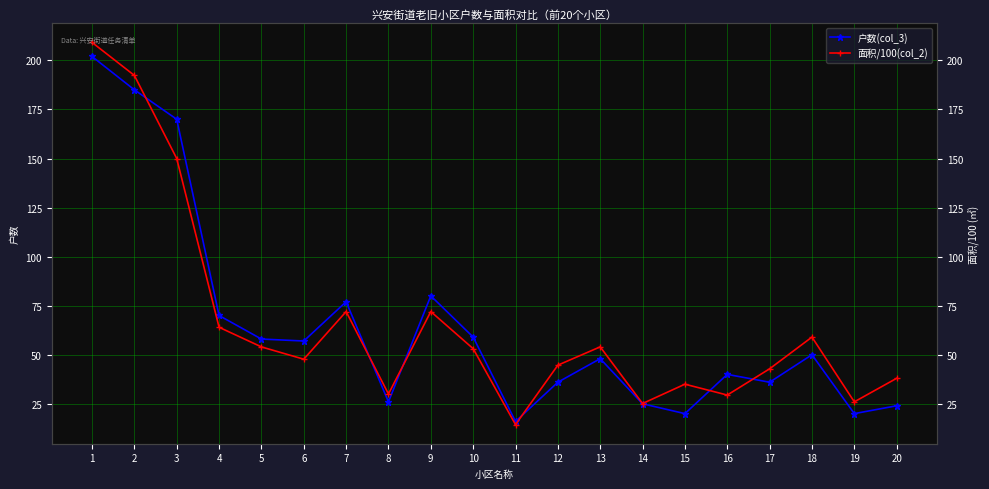

True or false: 户数(col_3) has a value of 58.0 at 5.

True